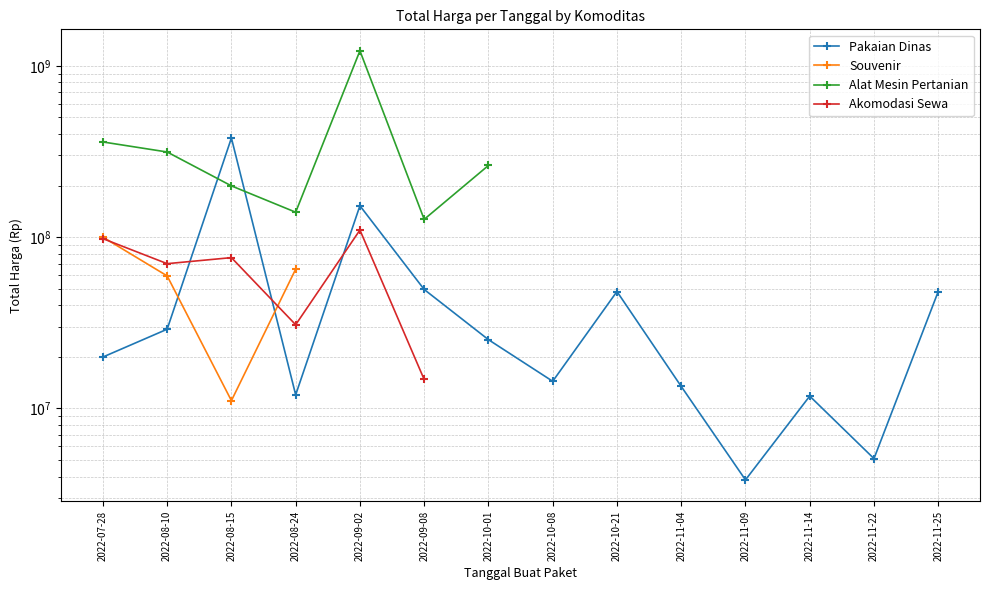

Is the value of Pakaian Dinas at 2022-09-02 greater than the value of Souvenir at 2022-09-08?

No